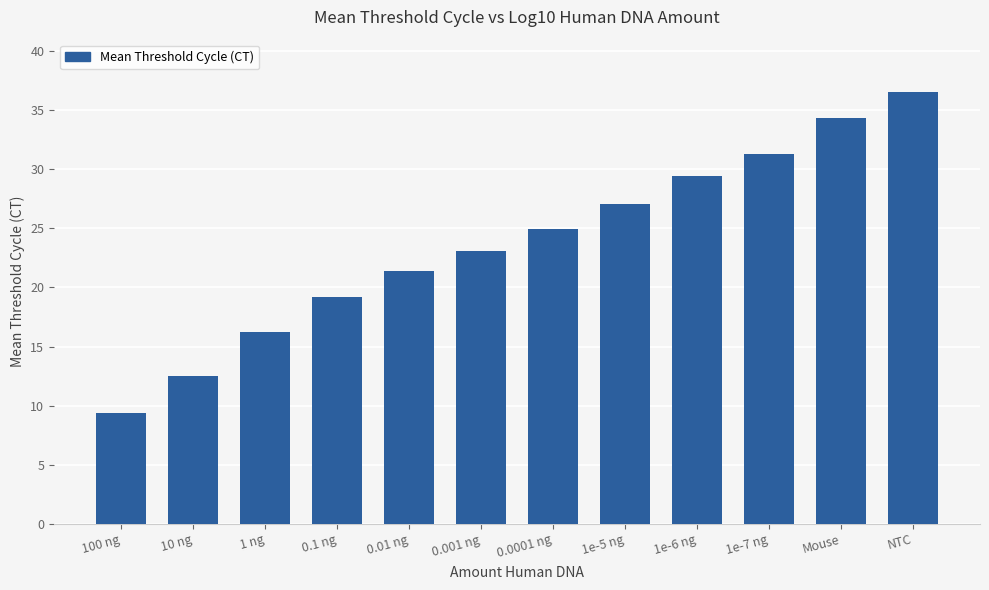

How many categories are shown in the chart?

12